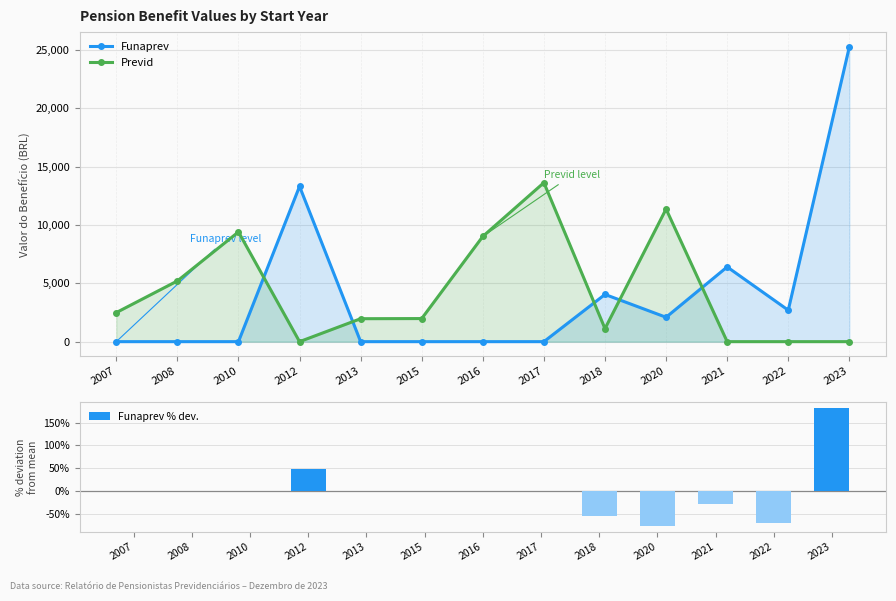

Which series has the widest spread of values?

Funaprev